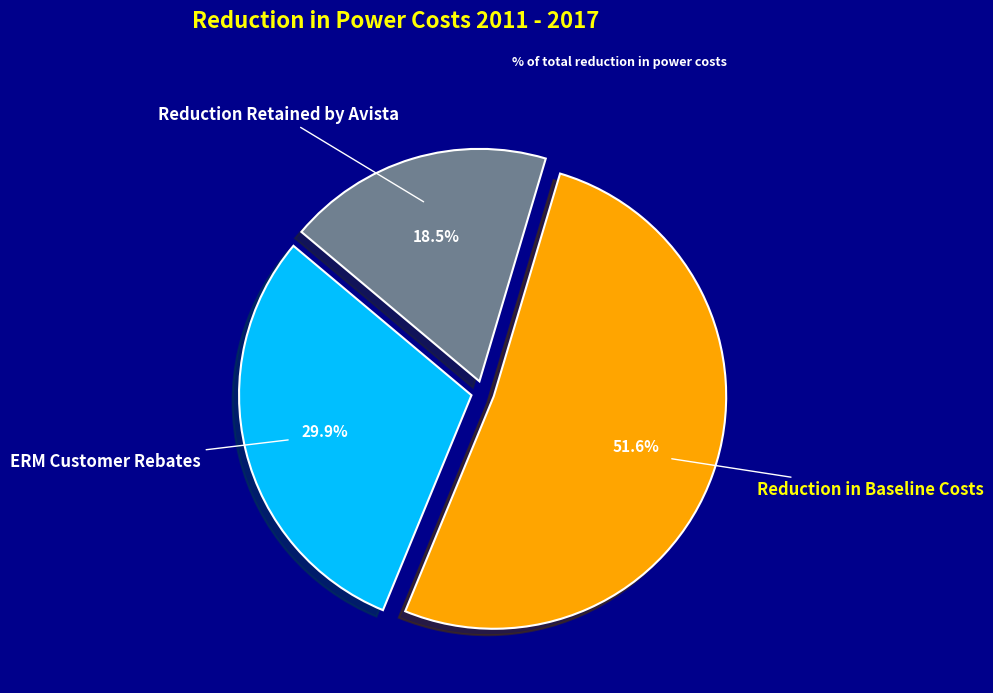

Rank the categories by value from highest to lowest.

Reduction in Baseline Costs, ERM Customer Rebates, Reduction Retained by Avista